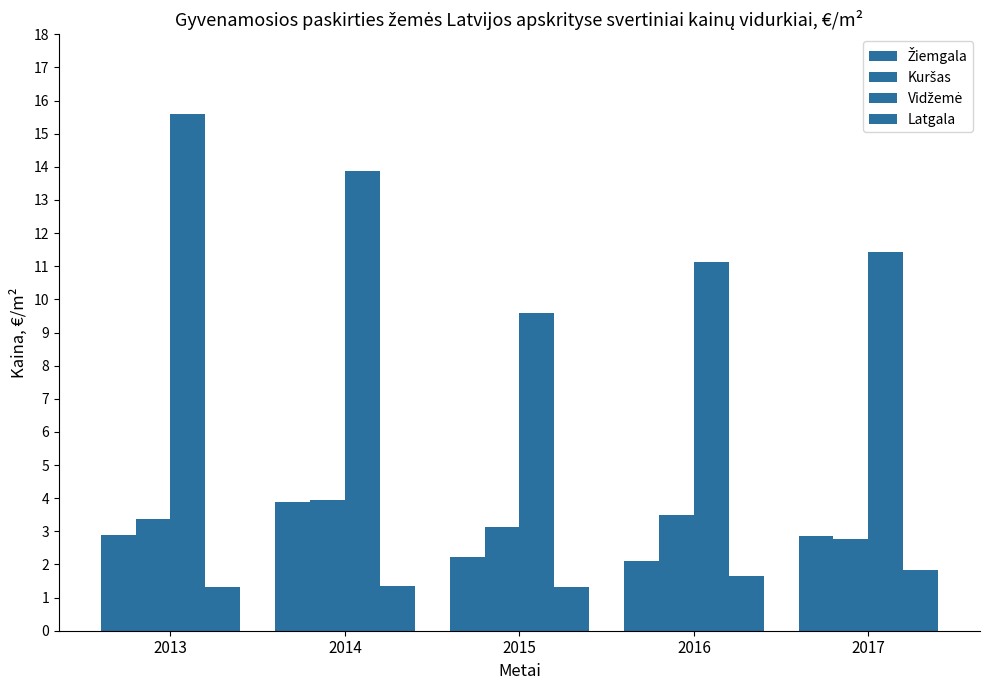

Which series has the widest spread of values?

Vidžemė